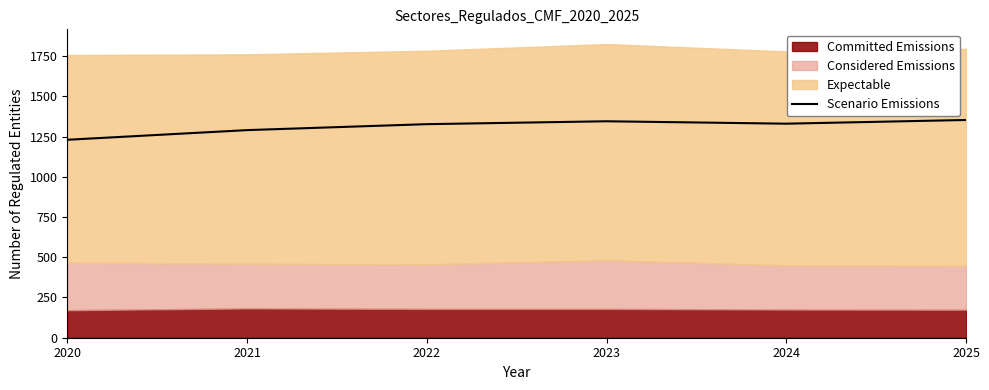

What is the average value?

1312